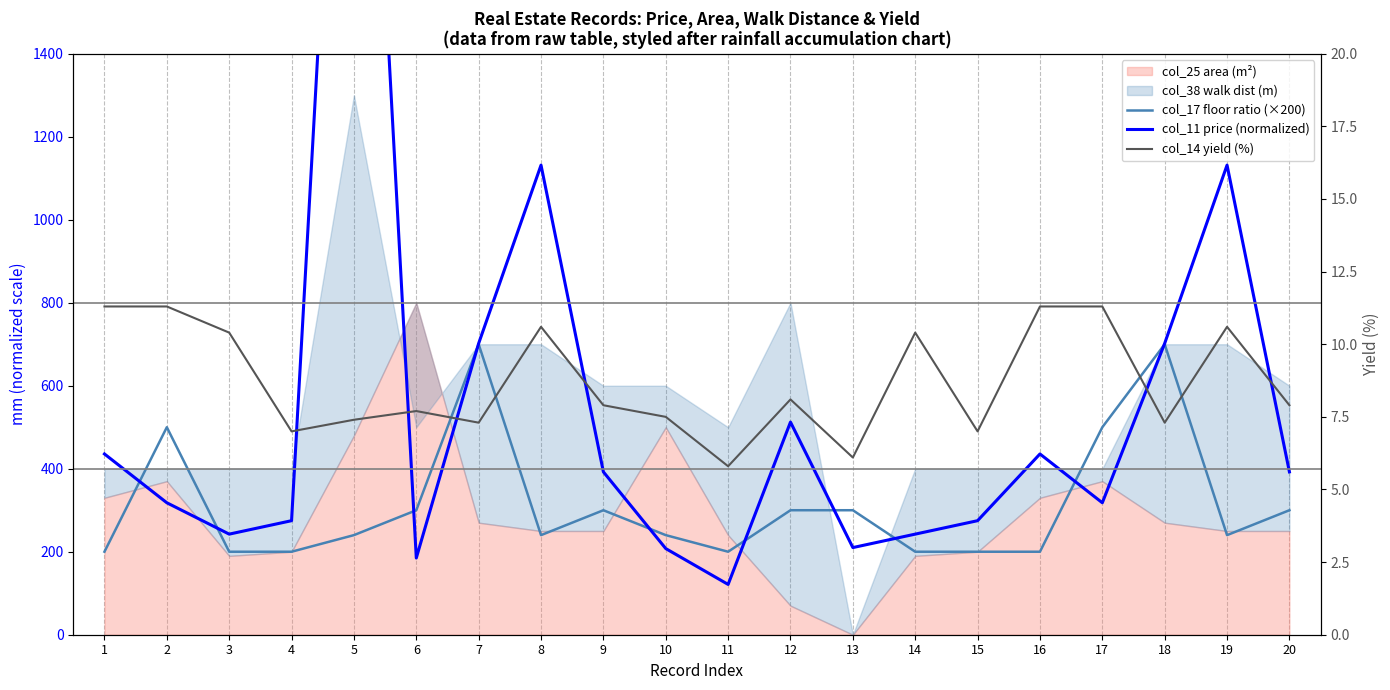

Is it true that col_17 floor ratio (×200) equals 700.0 at 18?

True